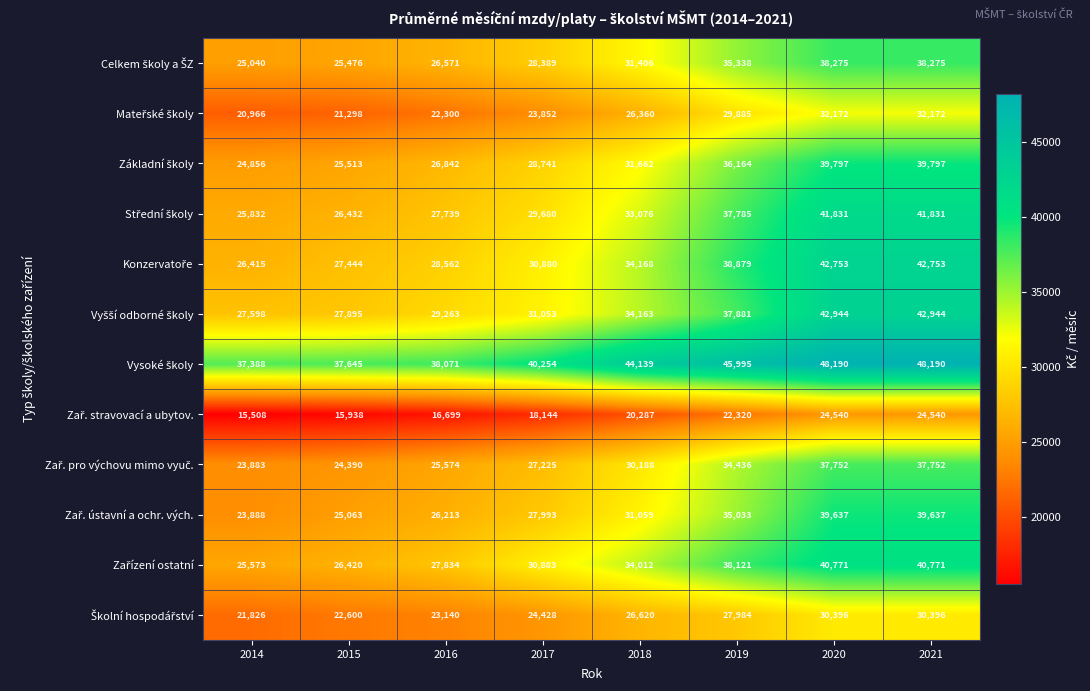

How many series are shown in this chart?

12